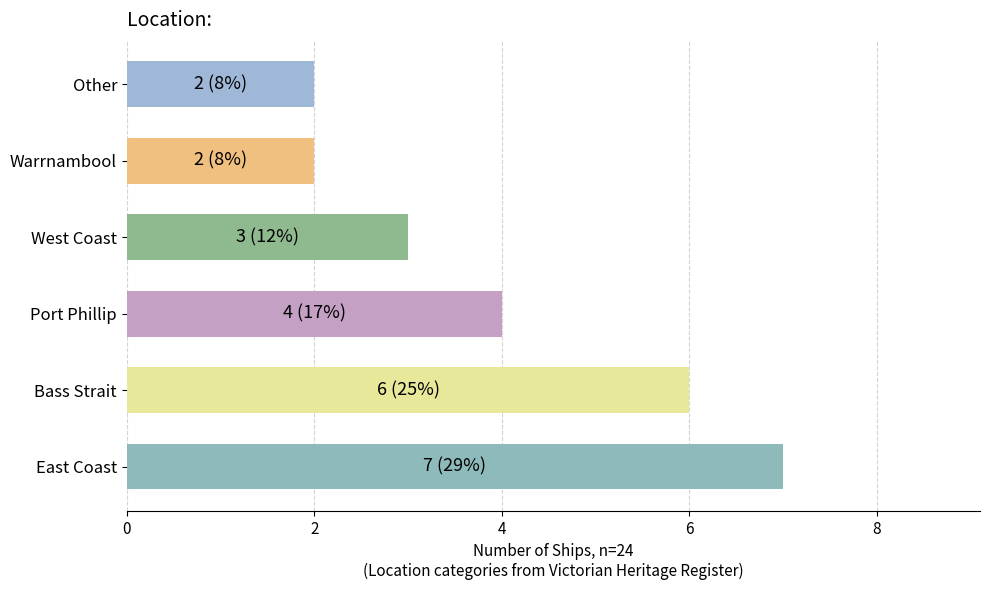

How many bars are there in total?

6